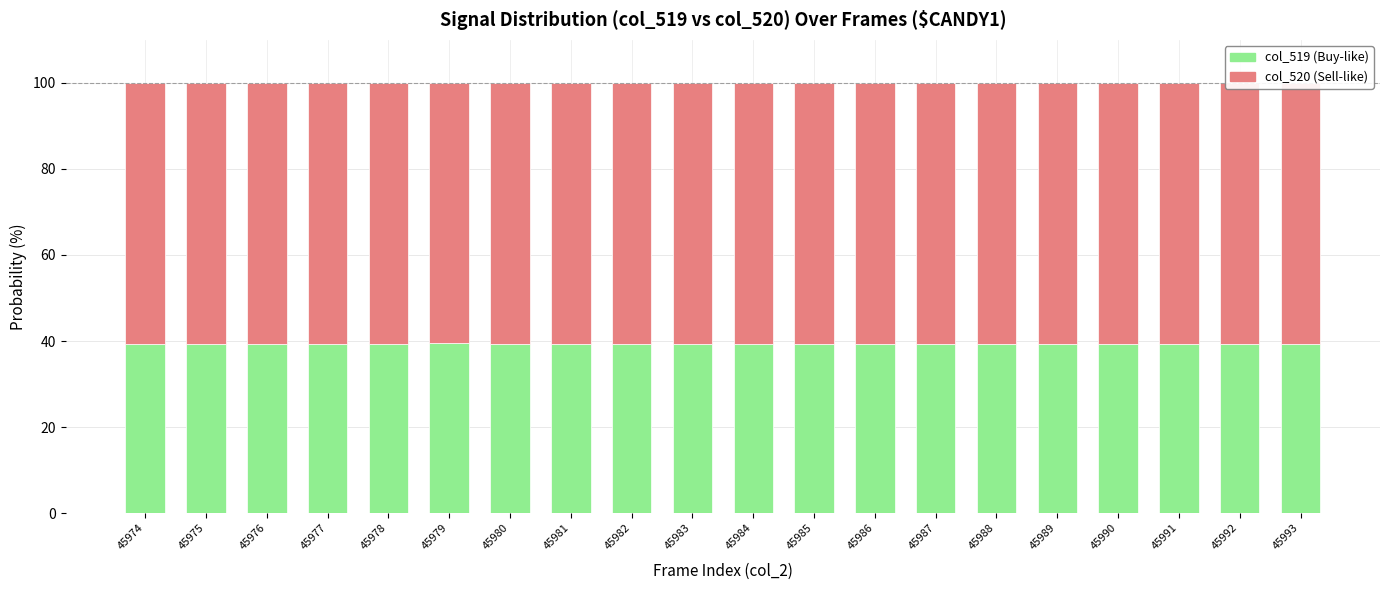

What is the total value across all series at 45984?

100.0